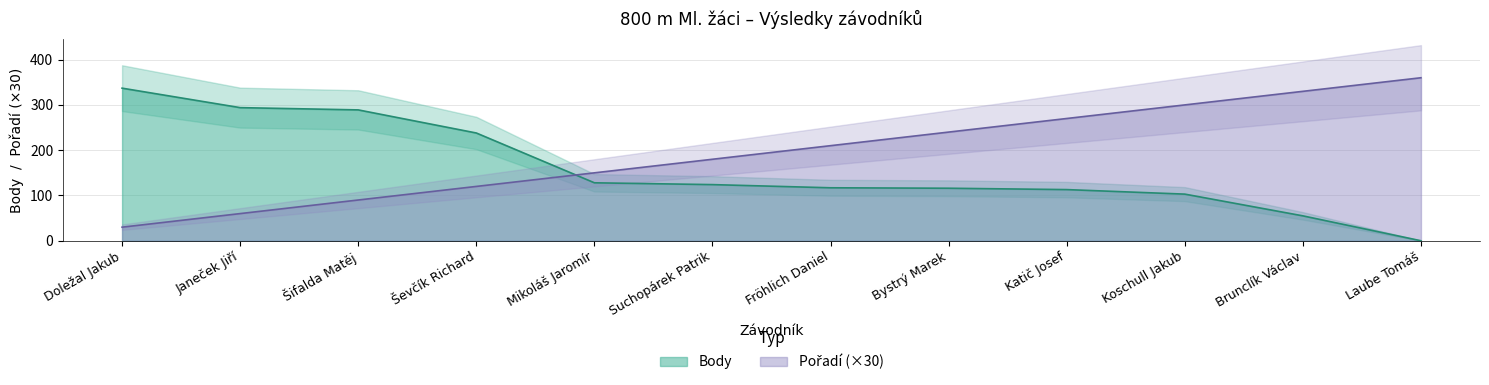

Is it true that Body equals 71 at Doležal Jakub?

False